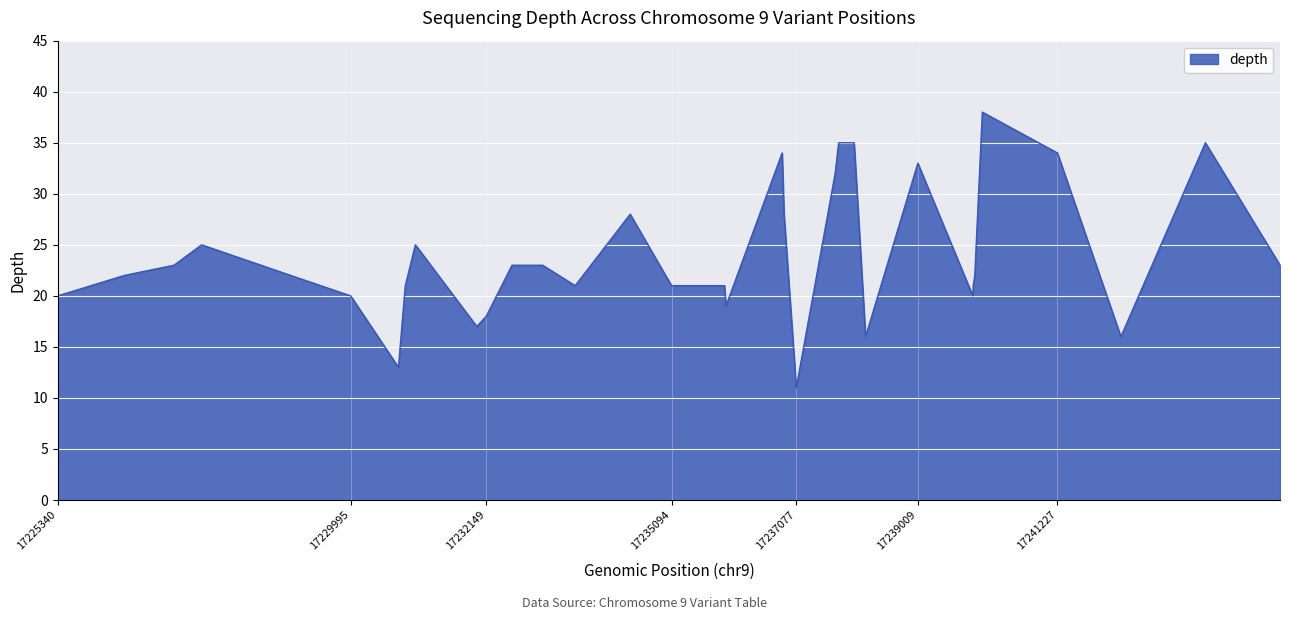

Reading right to left, list all the values displayed in this chart.

23	35	16	34	38	22	21	20	33	16	35	35	32	11	28	34	19	21	21	28	21	23	23	18	17	25	21	13	20	22	25	23	22	20